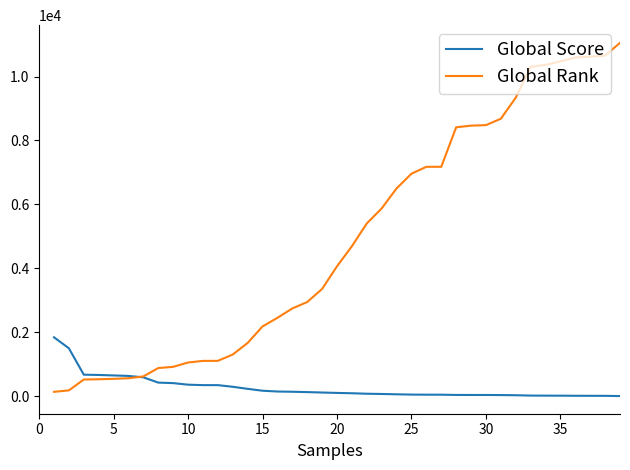

Which series has the largest range (max minus min)?

Global Rank